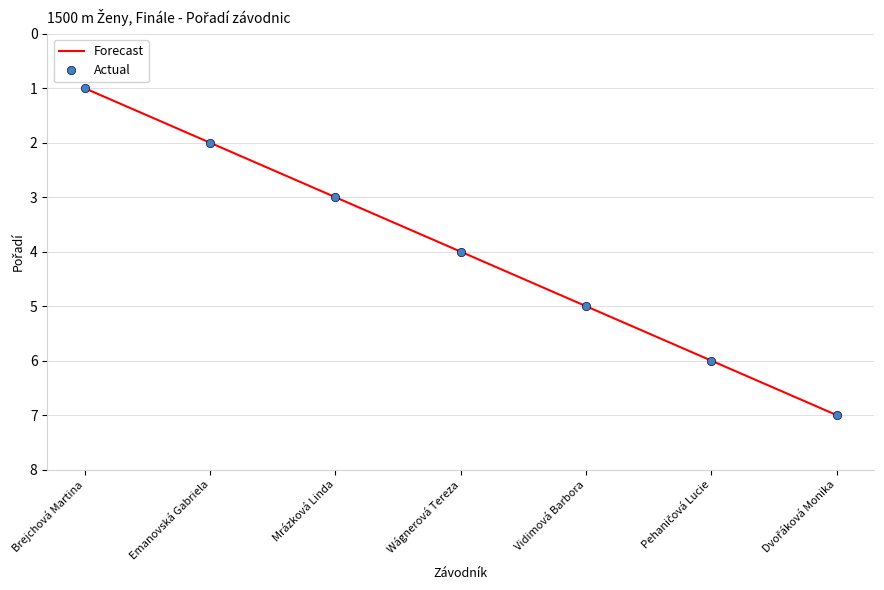

What are all the series names shown in the legend?

Forecast, Actual